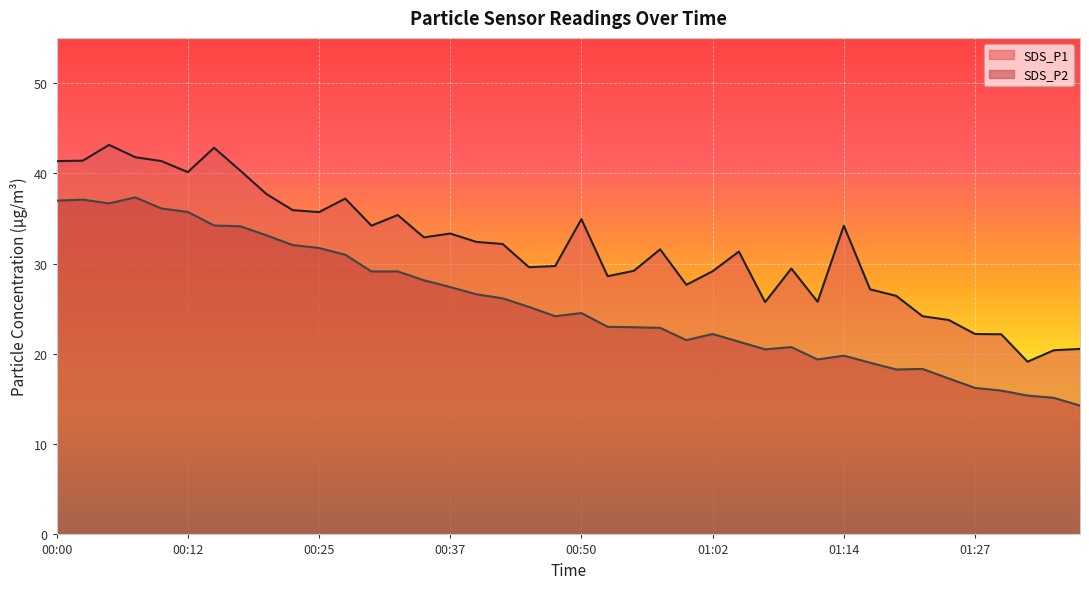

What is the label of the 24th point from the left?

00:57